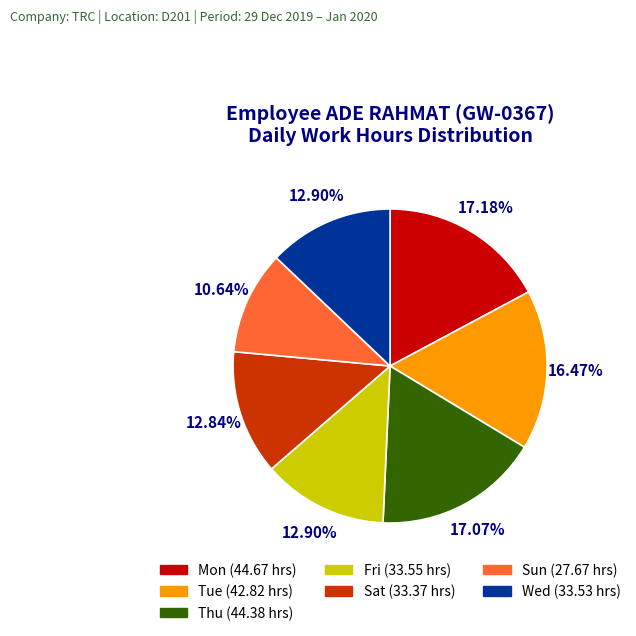

Do Sat (33.37 hrs) and Thu (44.38 hrs) together represent more than half of the pie?

No